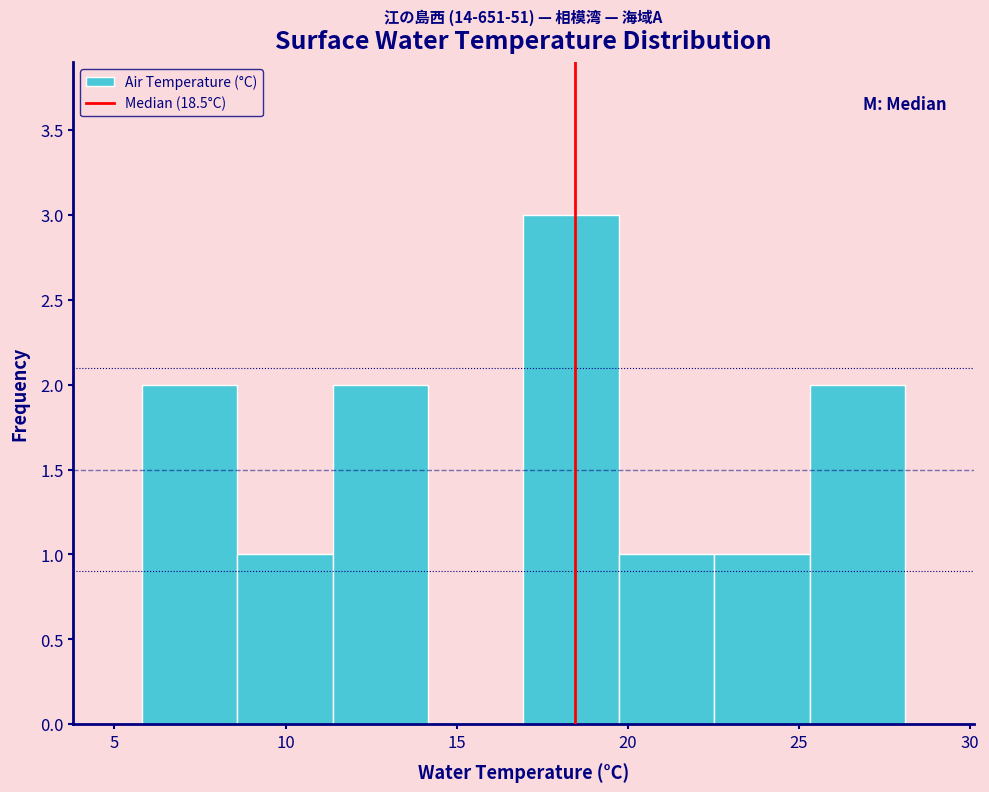

Over which range of the x-axis is the bar tallest?

17.0 to 19.5